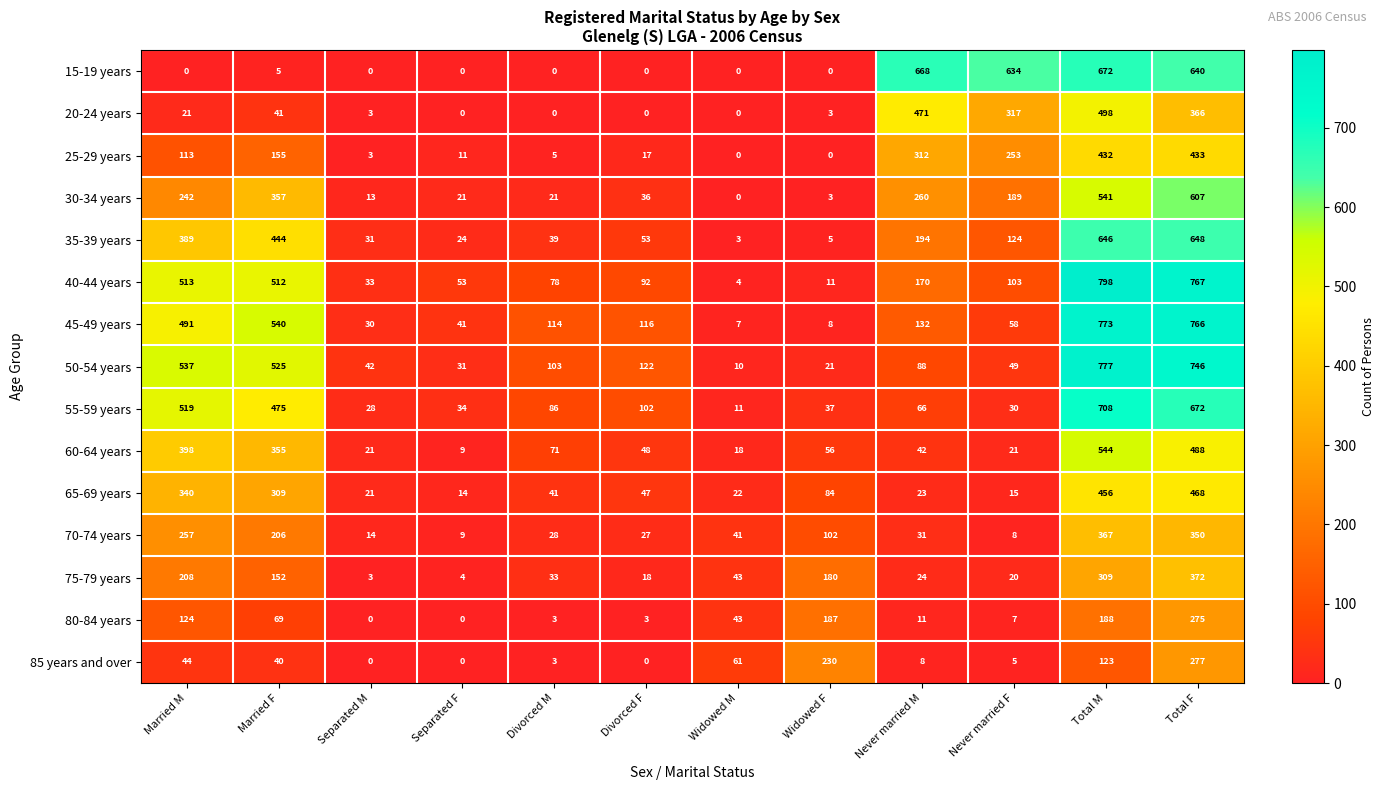

What is the average value of the 35-39 years series?

217